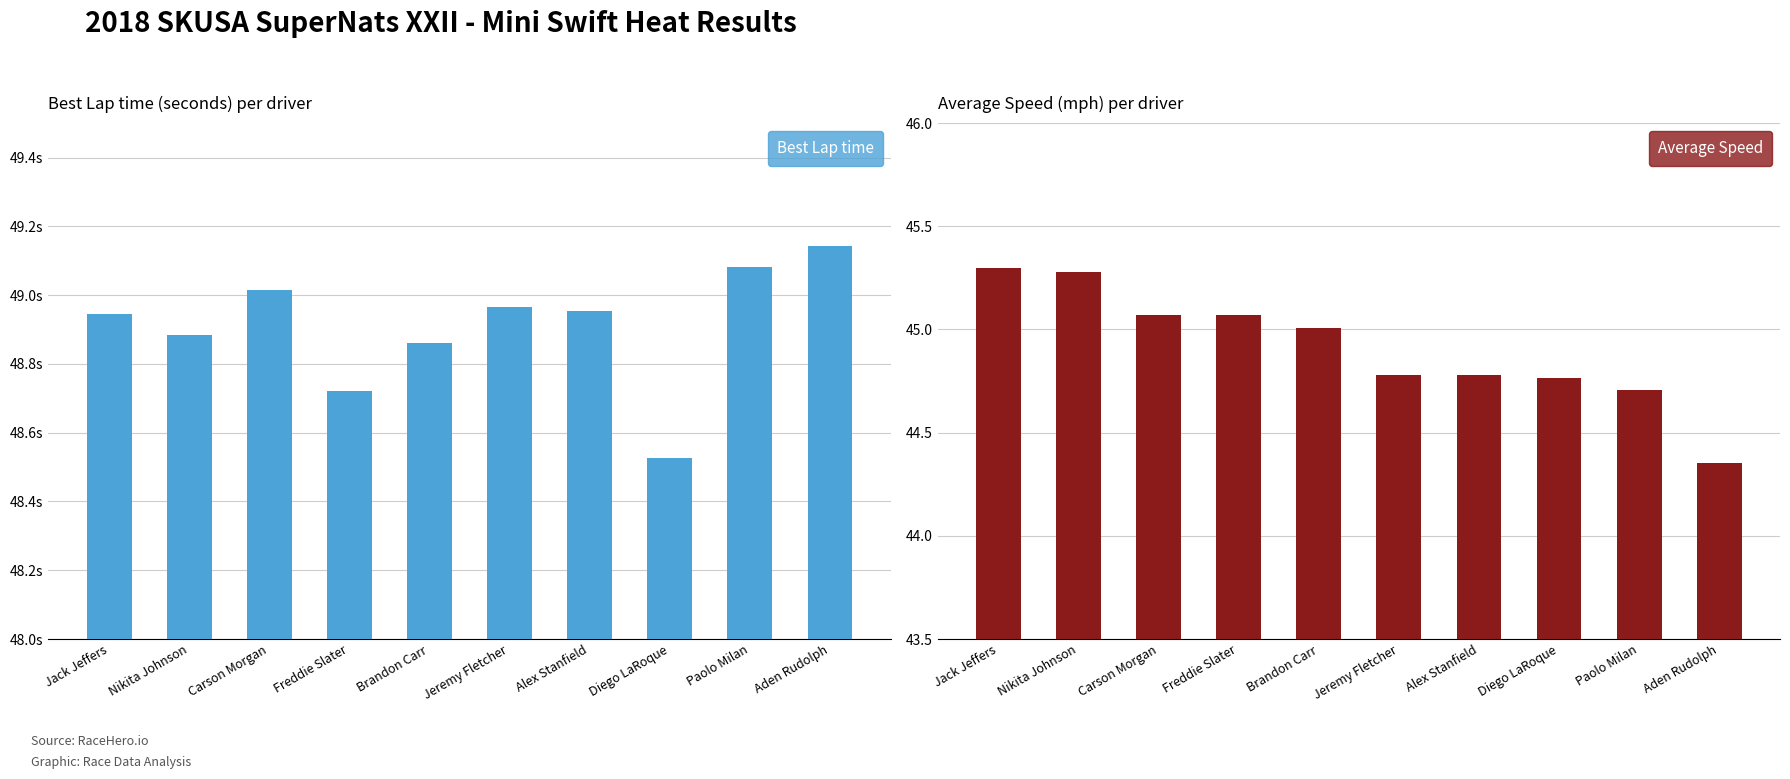

How many bars are there in total?

20